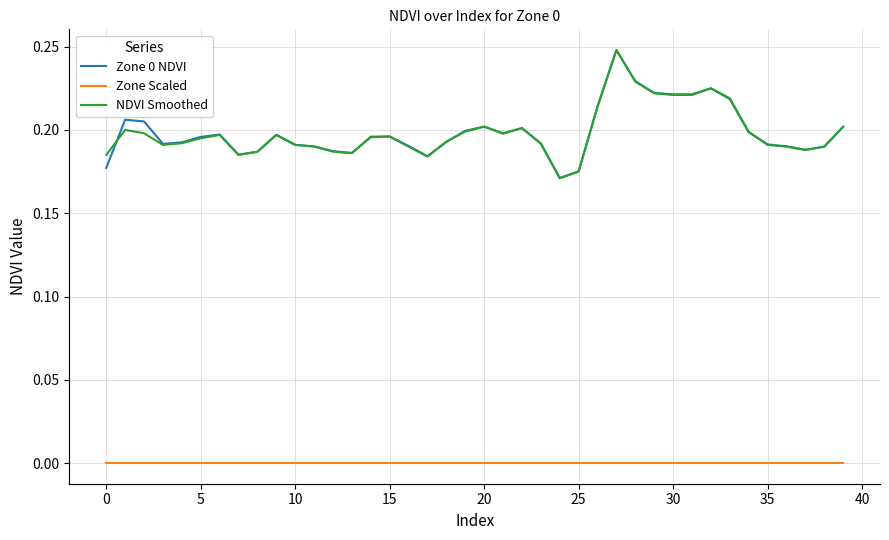

True or false: Zone 0 NDVI and Zone Scaled intersect in this chart.

False